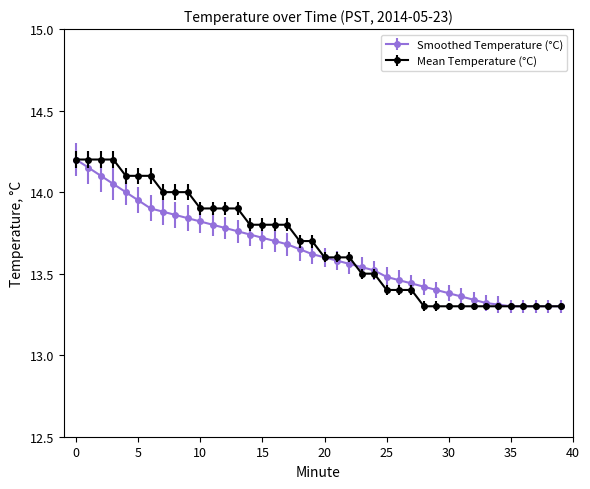

At how many categories does at least one series exceed 13?

40